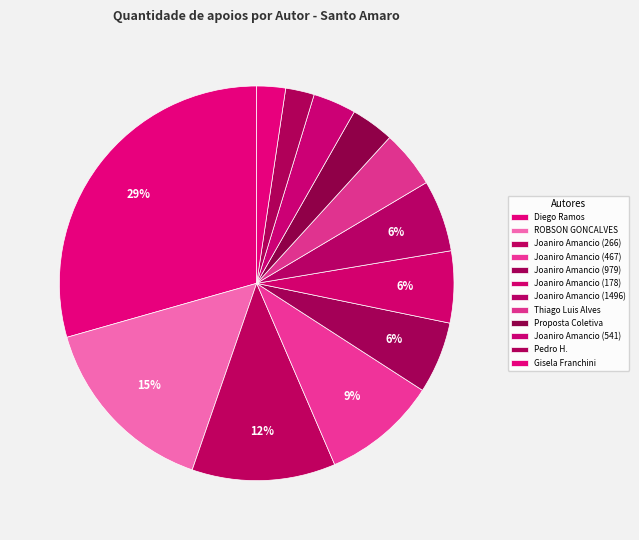

How many slices are in this pie chart?

12